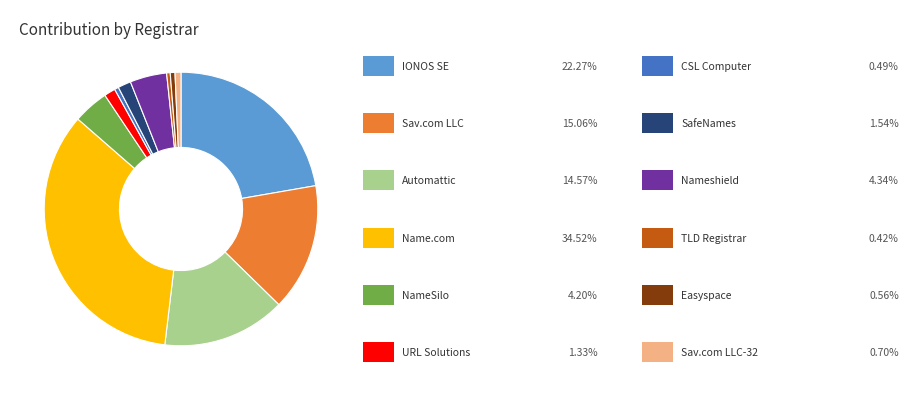

Is there a majority slice in this chart?

No